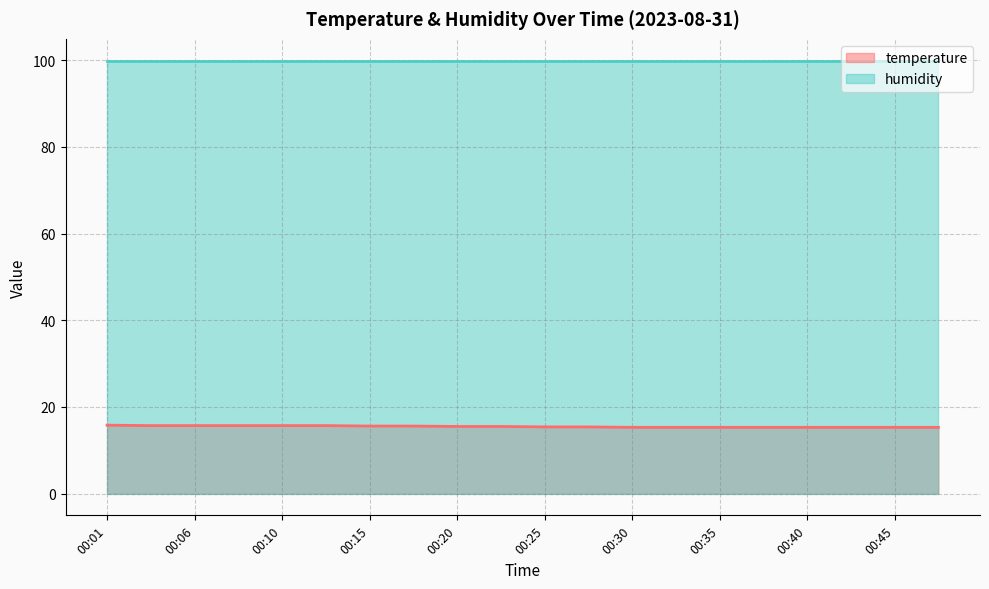

What is the approximate value at 00:33?

15.3